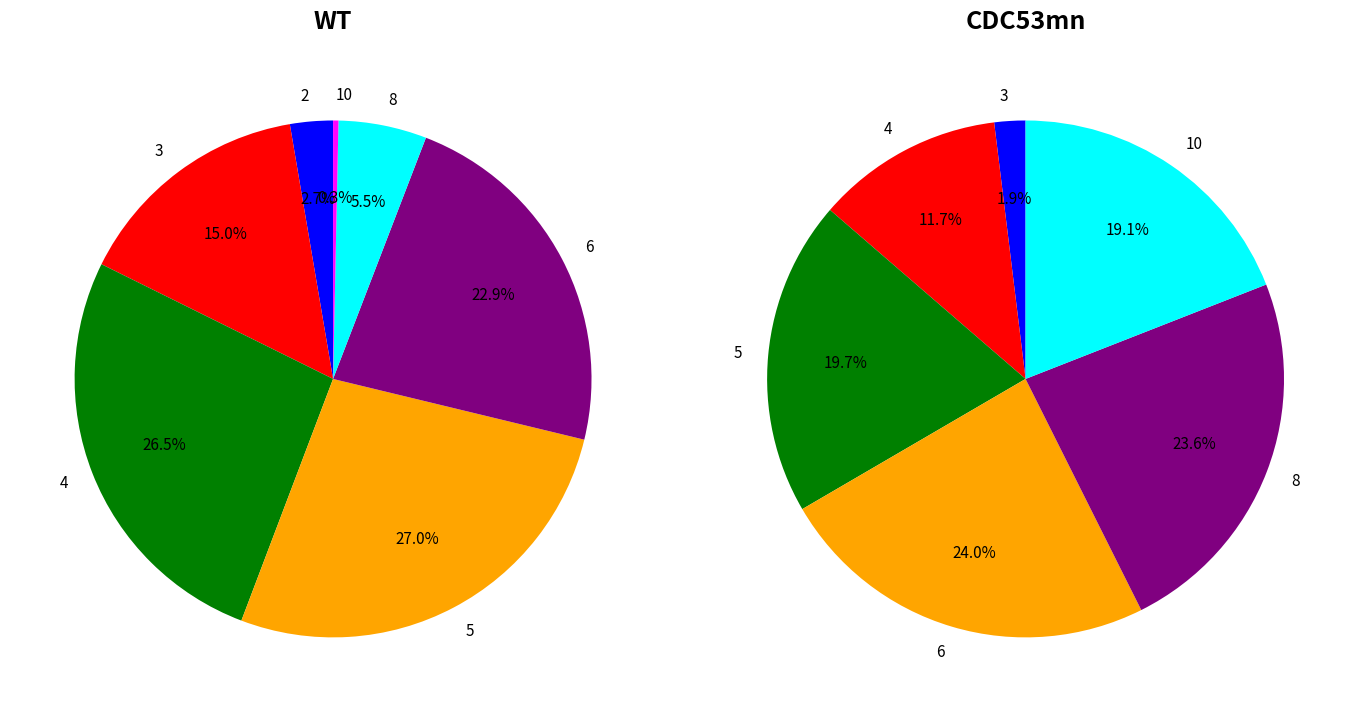

At 6, list the series in order from largest to smallest.

CDC53mn, WT